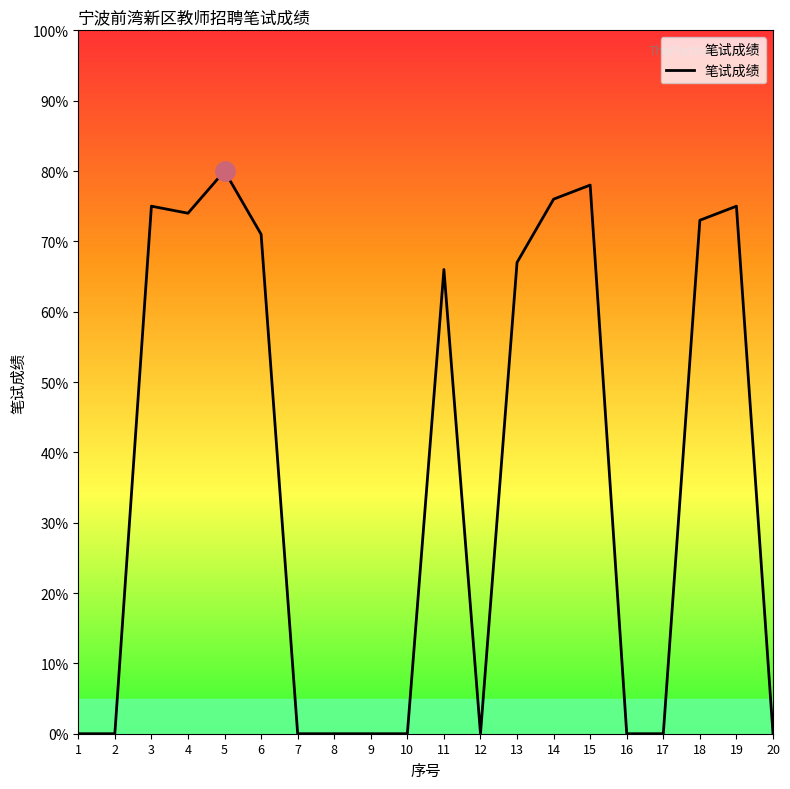

Reading right to left, extract all data points from this chart.

20=0	19=75	18=73	17=0	16=0	15=78	14=76	13=67	12=0	11=66	10=0	9=0	8=0	7=0	6=71	5=80	4=74	3=75	2=0	1=0